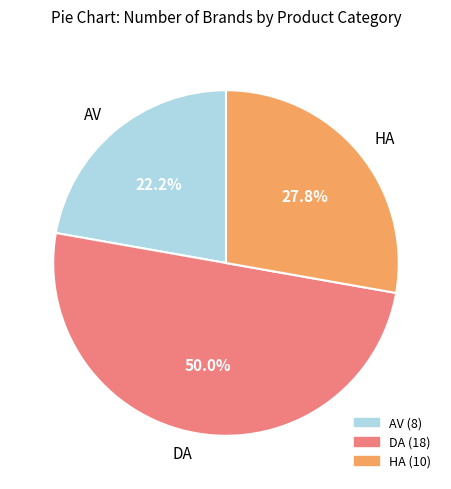

To the nearest percent, what is the combined percentage of HA and AV?

50%